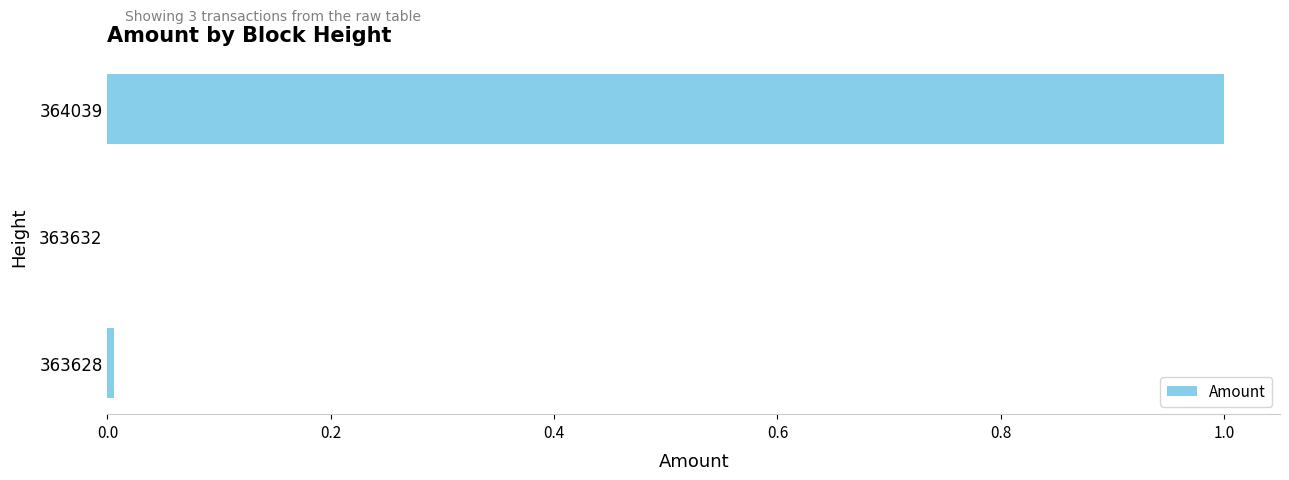

What is the sum of all values?

1.0